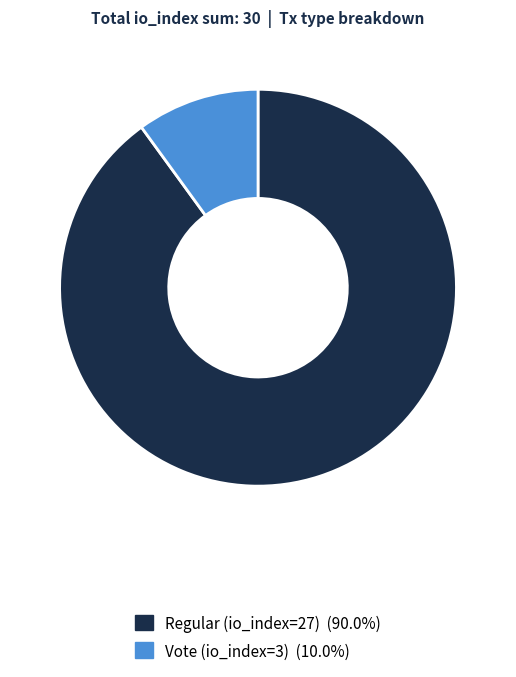

Which slice is the largest?

Regular (io_index=27)